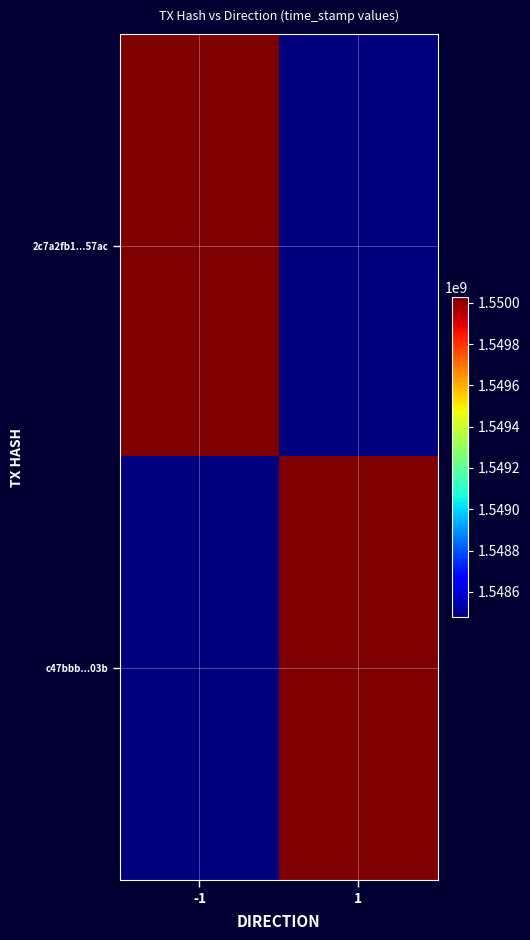

List the series in order of their overall mean, lowest first.

c47bbb...03b, 2c7a2fb1...57ac